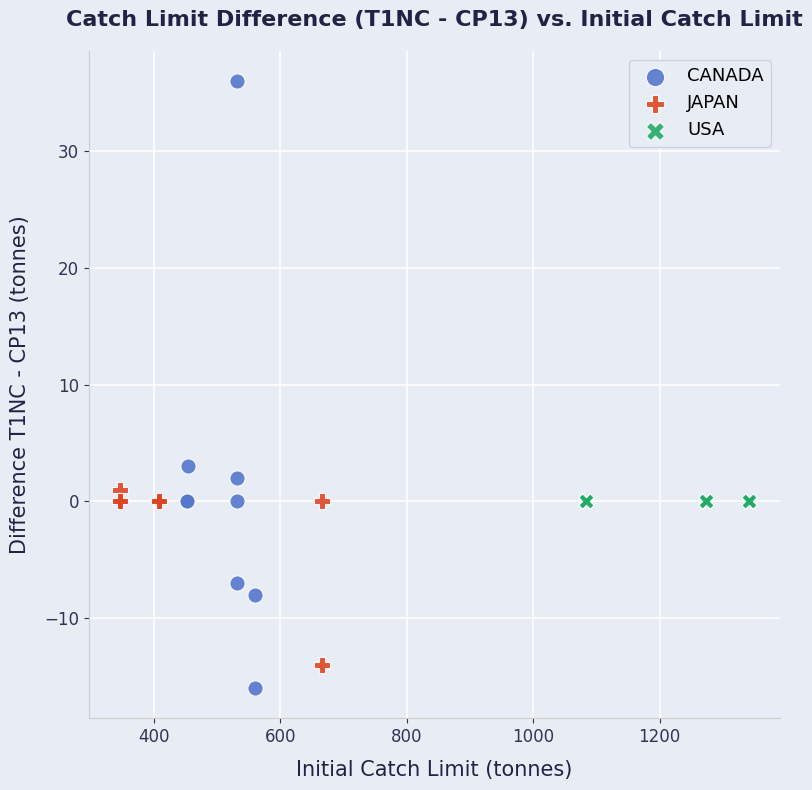

Which series reaches the maximum Y coordinate?

CANADA